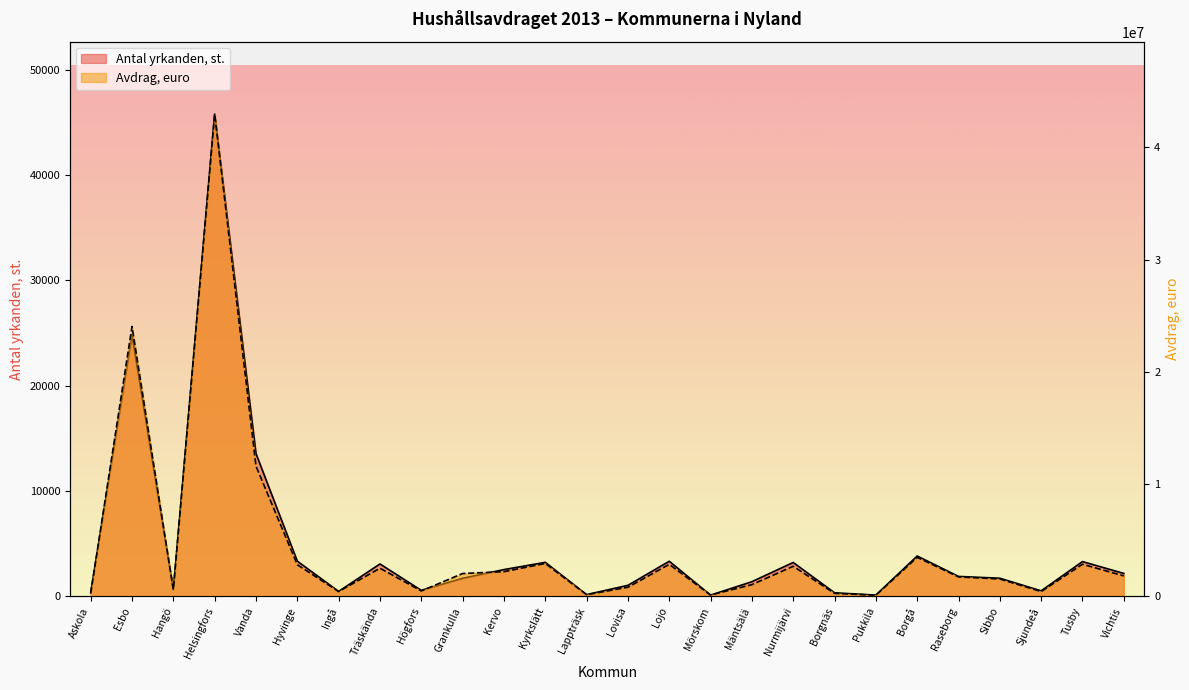

At which category does Antal yrkanden, st. reach its first local valley?

Hangö